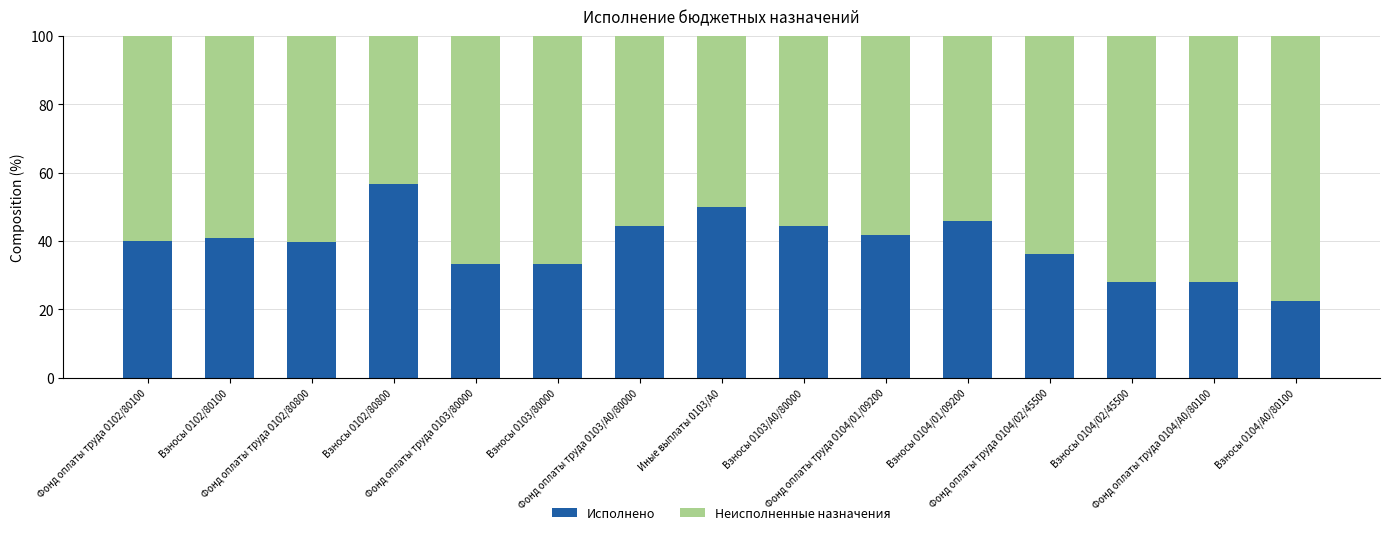

What is the minimum value for Исполнено?

22.4